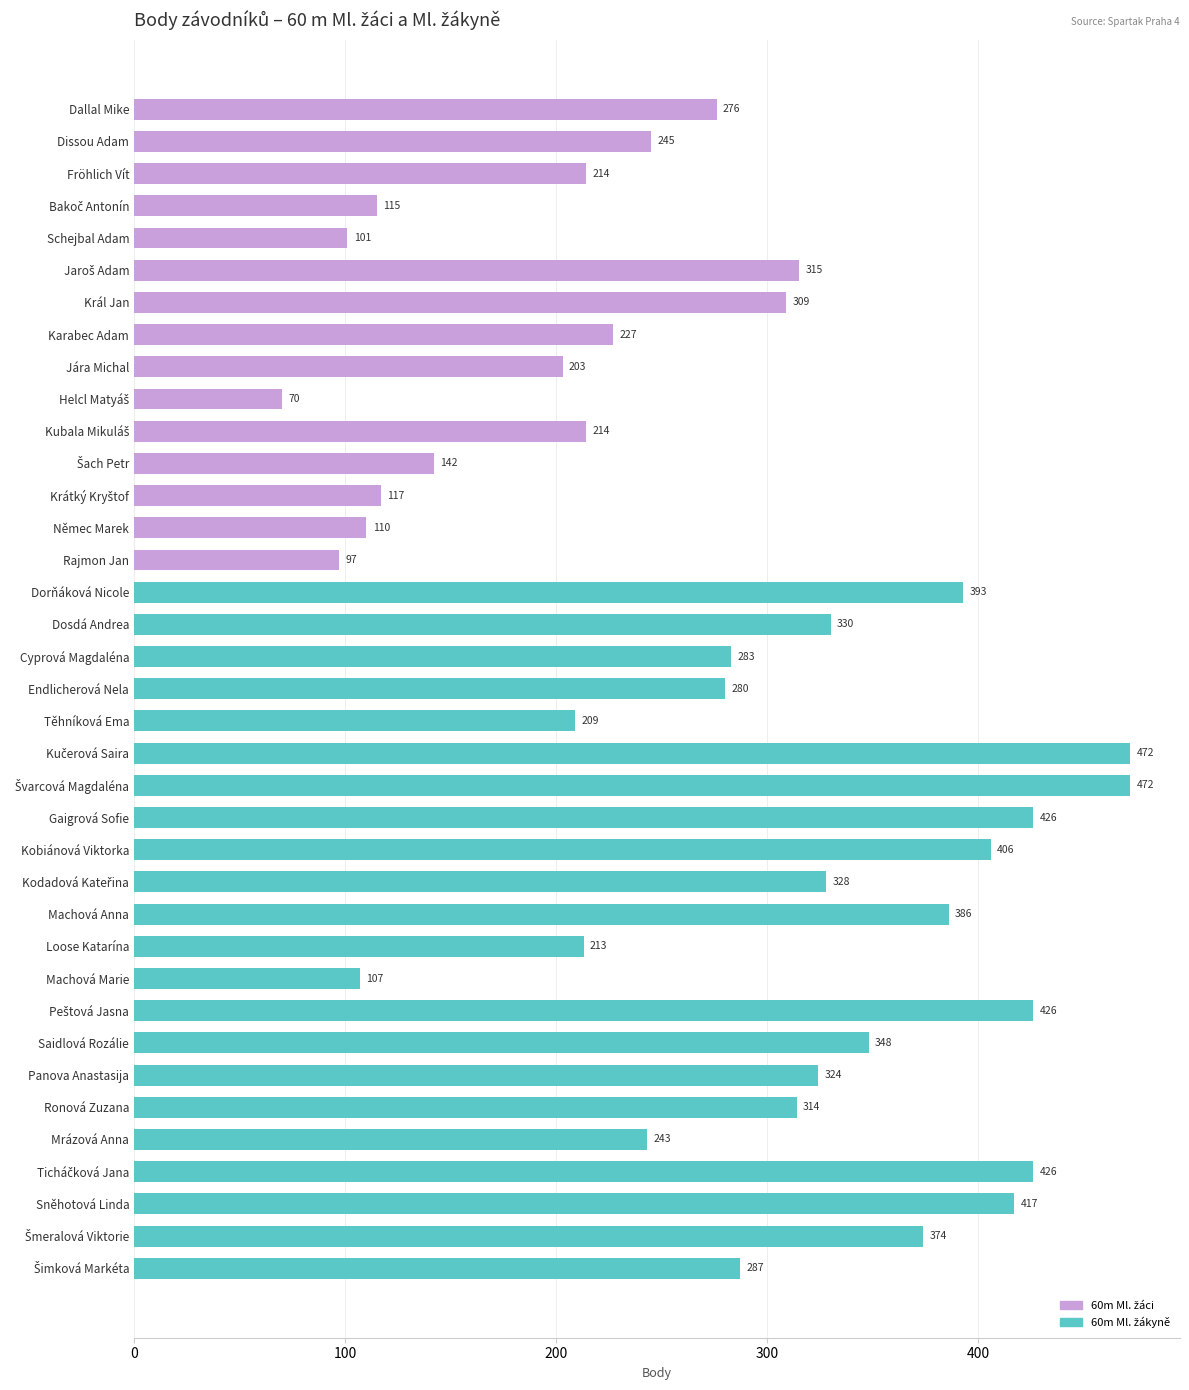

Which series has the largest total across all categories?

60m Ml. žákyně